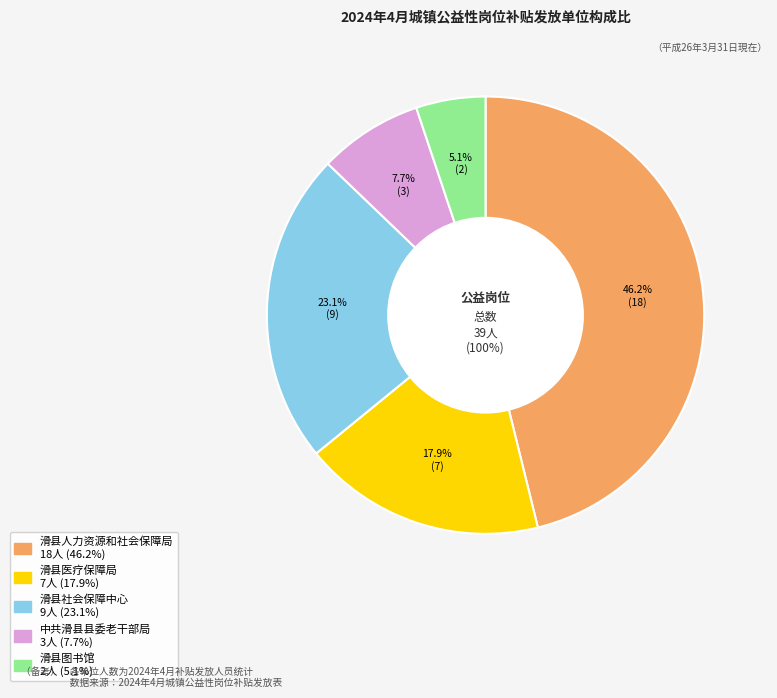

Does any single category account for the majority?

No